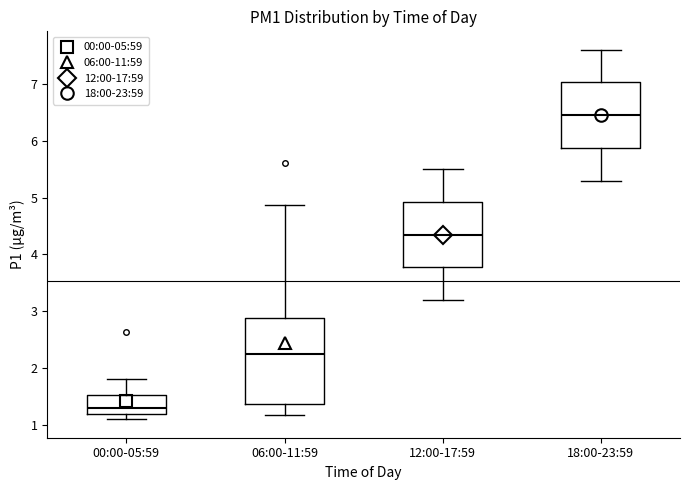

Which box's median line is the highest?

18:00-23:59